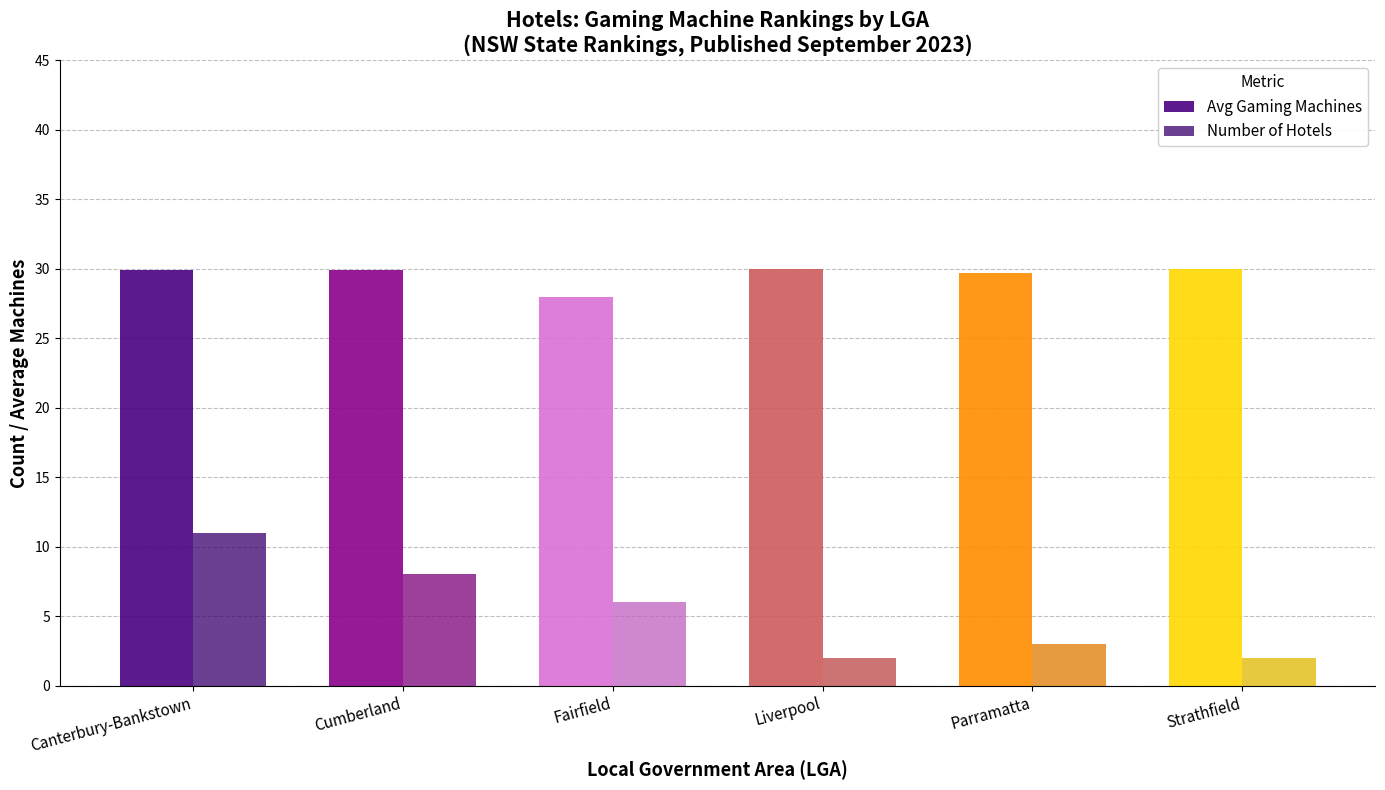

Is it true that Avg Gaming Machines equals 30.0 at Liverpool?

True